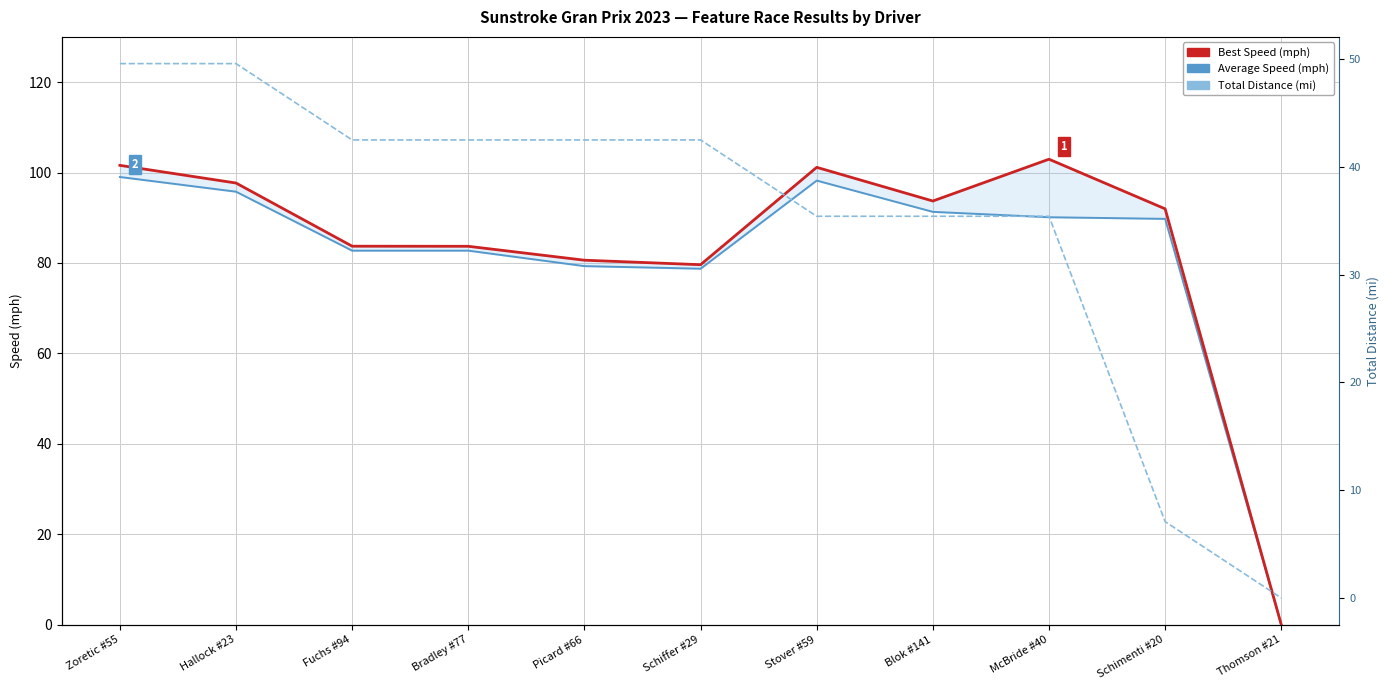

What is the label of the 5th point from the right?

Stover #59